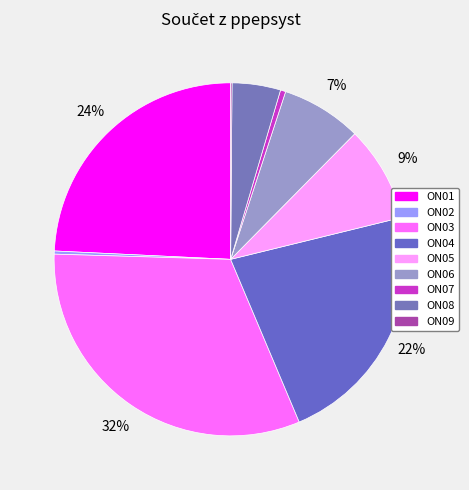

How many slices are in this pie chart?

9